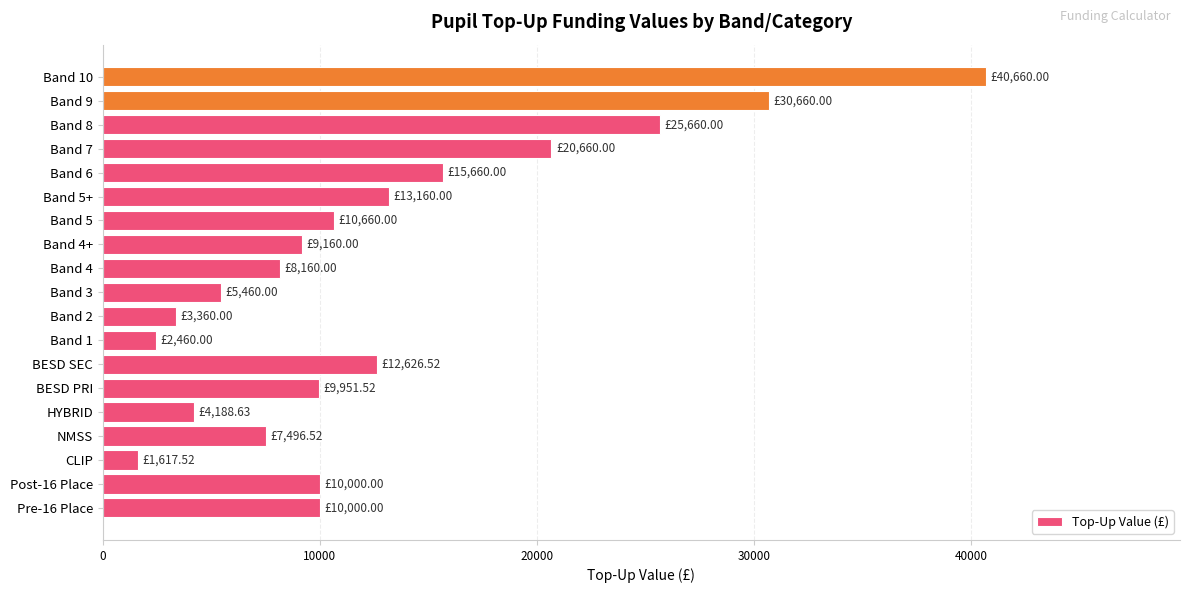

What is the ratio of the value at Band 4+ to the value at Band 5+?

0.7